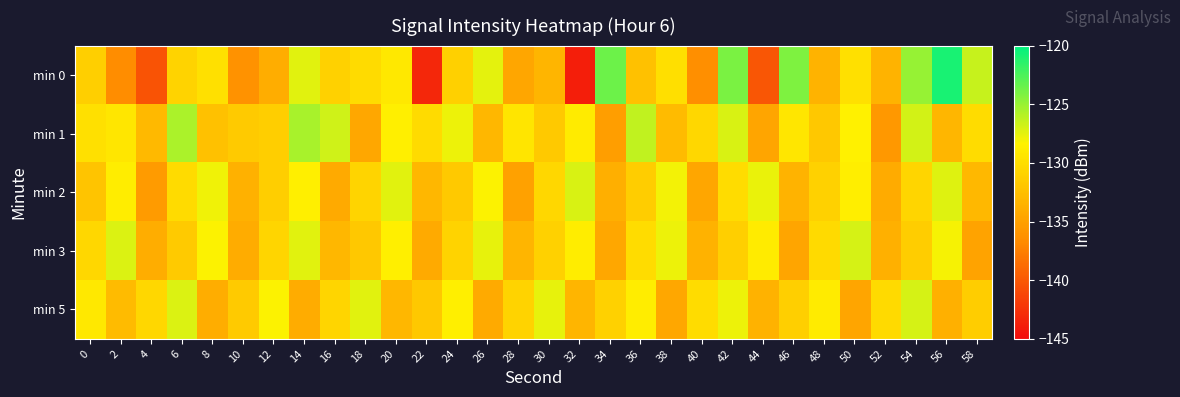

List the series in order of their peak value, highest first.

min 0, min 1, min 3, min 5, min 2